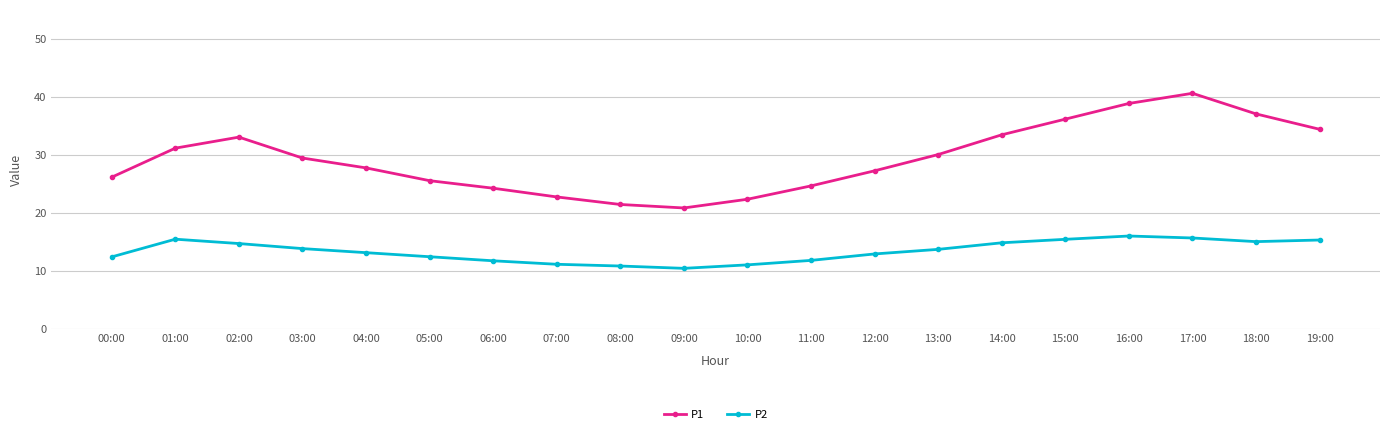

At which category does the chart reach its peak across all series?

17:00